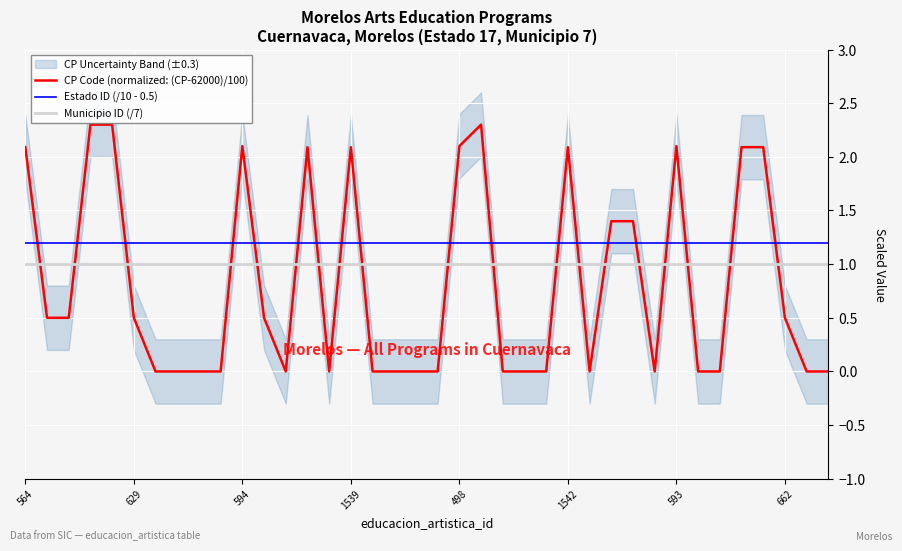

Which series has the widest spread of values?

CP Code (normalized: (CP-62000)/100)